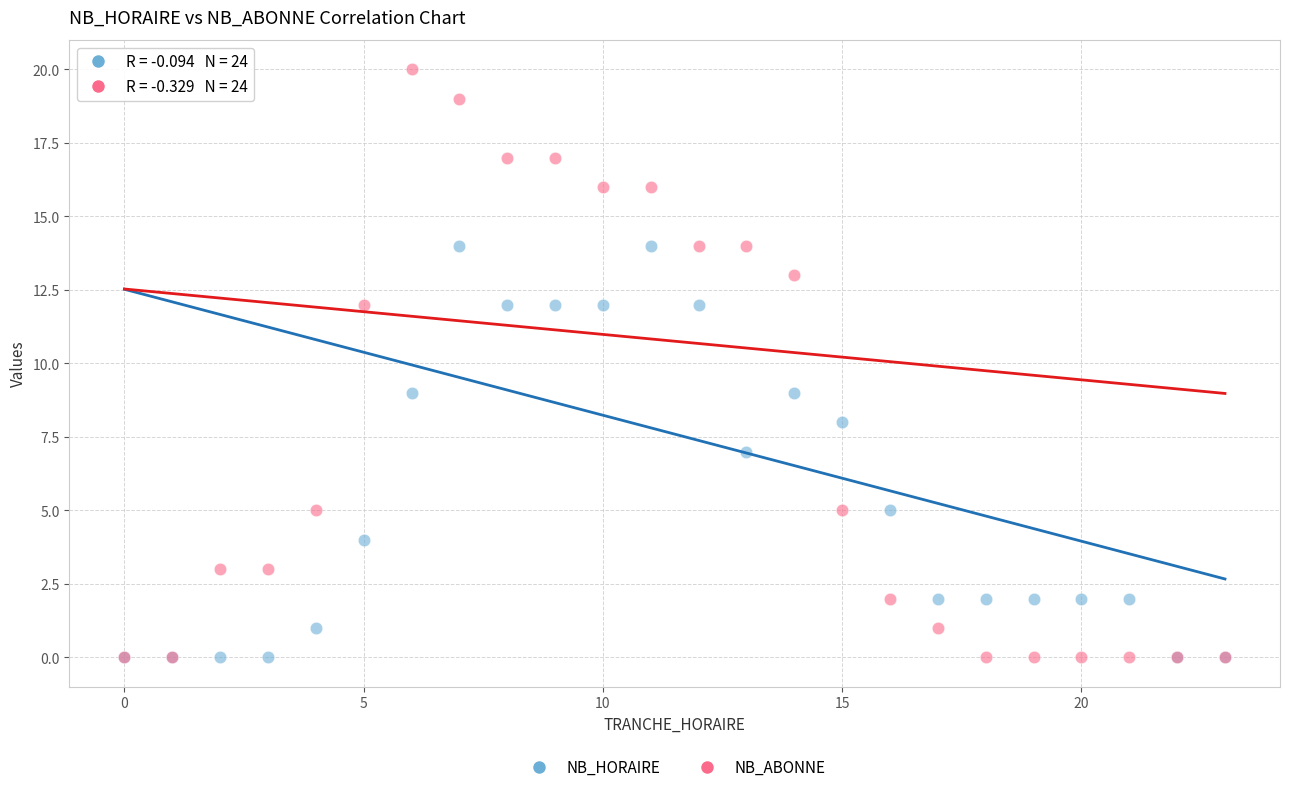

Which series has the largest Y range (max minus min)?

NB_ABONNE